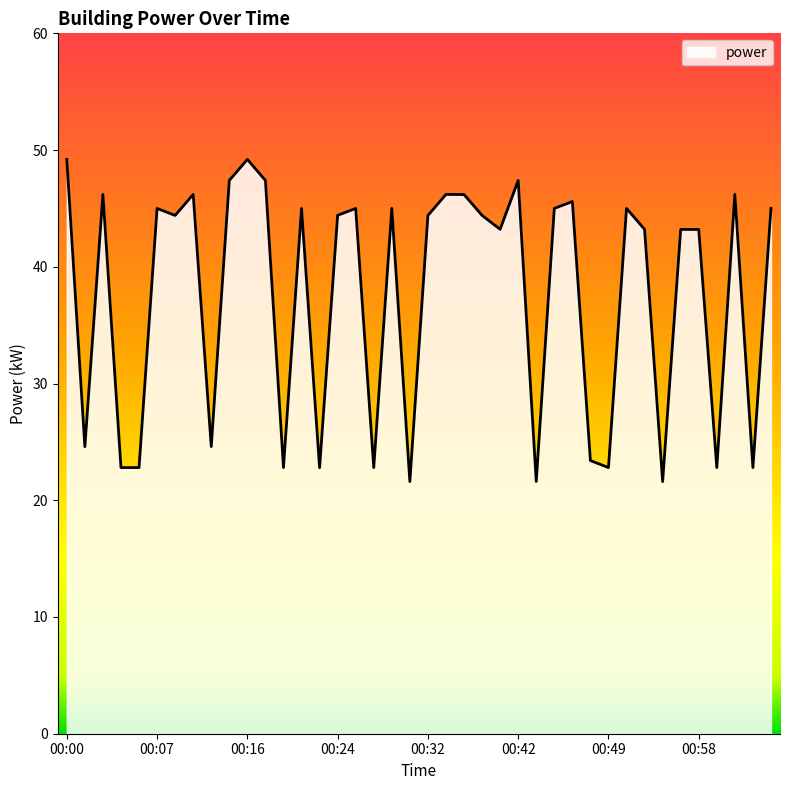

What is the difference between the maximum and minimum values?

27.6